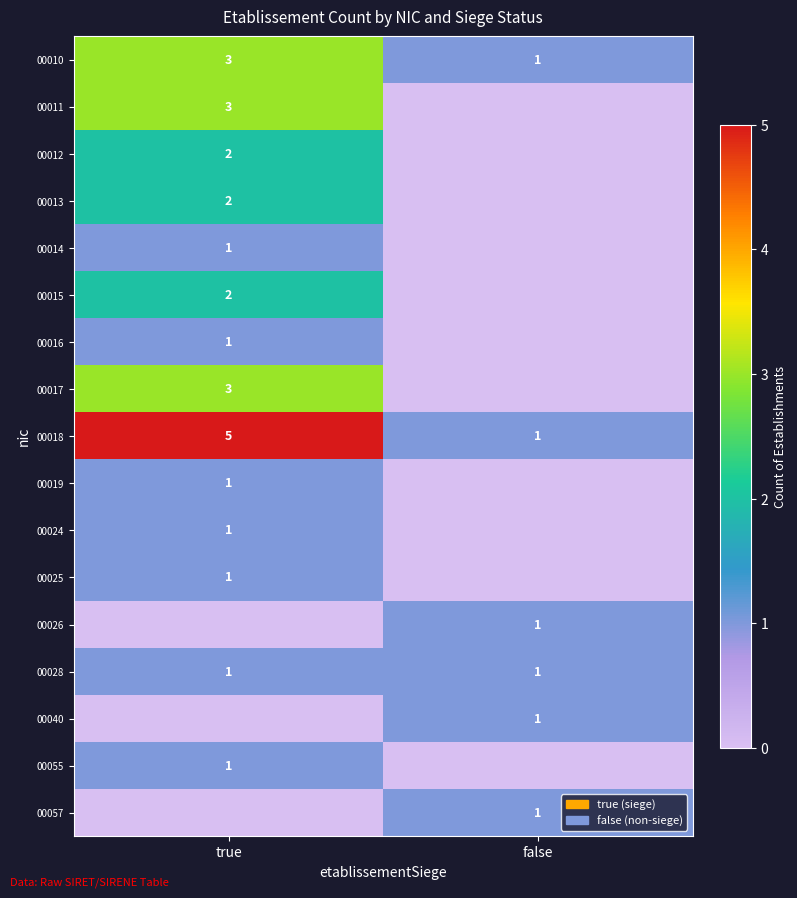

What is the approximate value of 00018 at true?

5